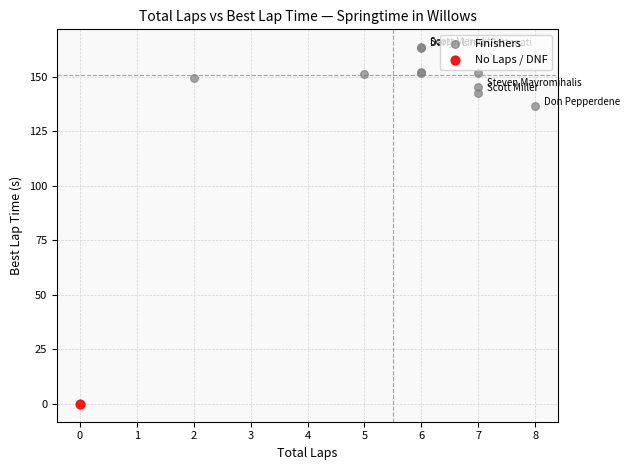

What are all the series names shown in the legend?

Finishers, No Laps / DNF